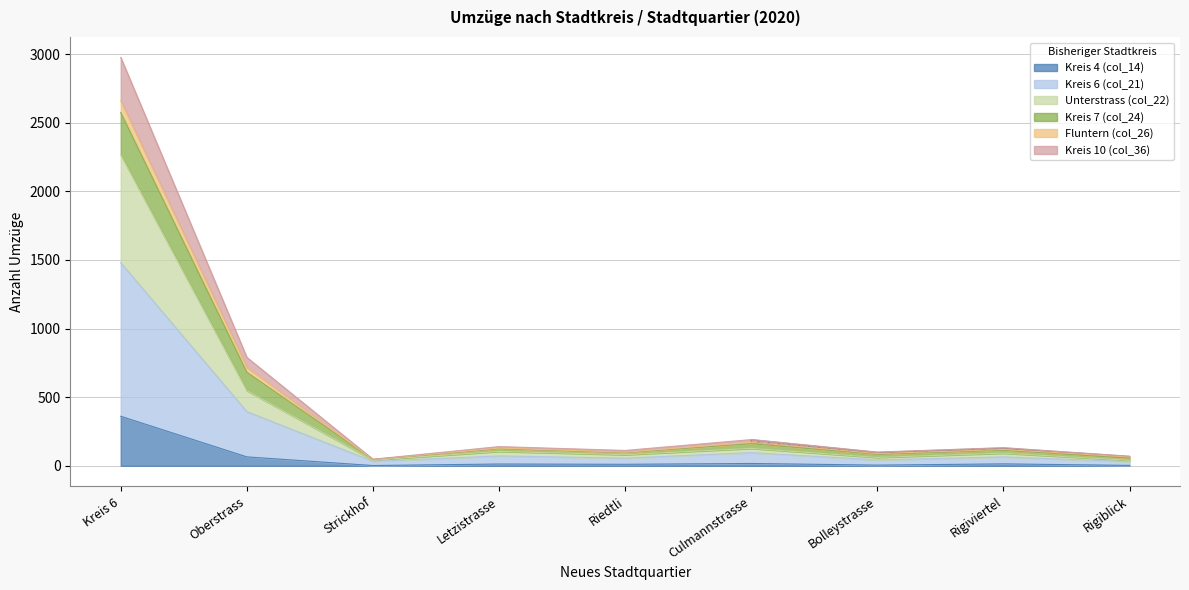

The Kreis 10 (col_36) series shows 59 at Letzistrasse. True or false?

False